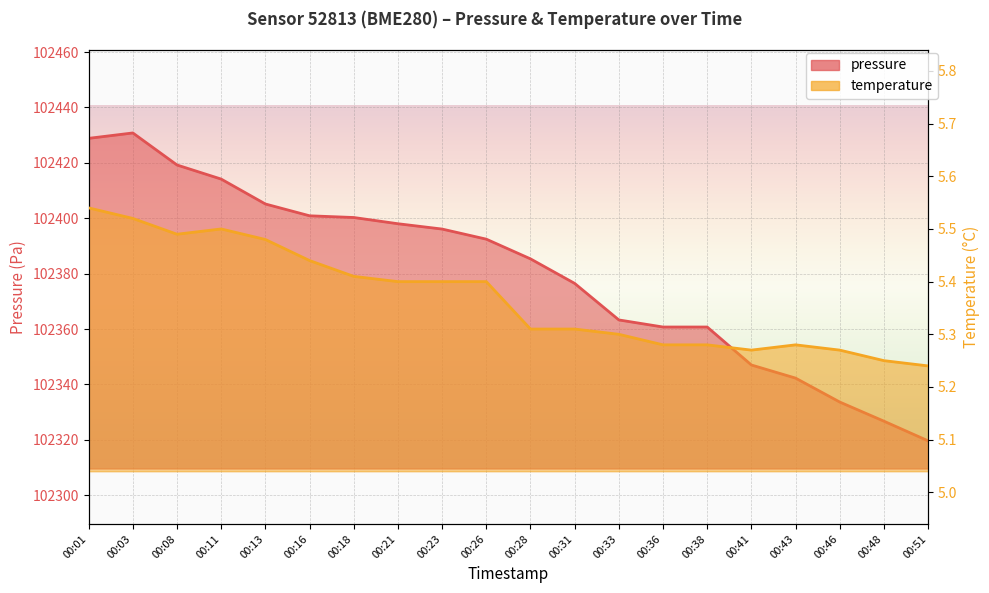

Reading right to left, list all the values displayed in this chart.

pressure: 102319.6	102326.7	102333.6	102342.3	102347.0	102360.7	102360.7	102363.3	102376.5	102385.3	102392.4	102396.1	102398.0	102400.3	102400.9	102405.1	102414.1	102419.2	102430.8	102428.9
temperature: 5.2	5.2	5.3	5.3	5.3	5.3	5.3	5.3	5.3	5.3	5.4	5.4	5.4	5.4	5.4	5.5	5.5	5.5	5.5	5.5